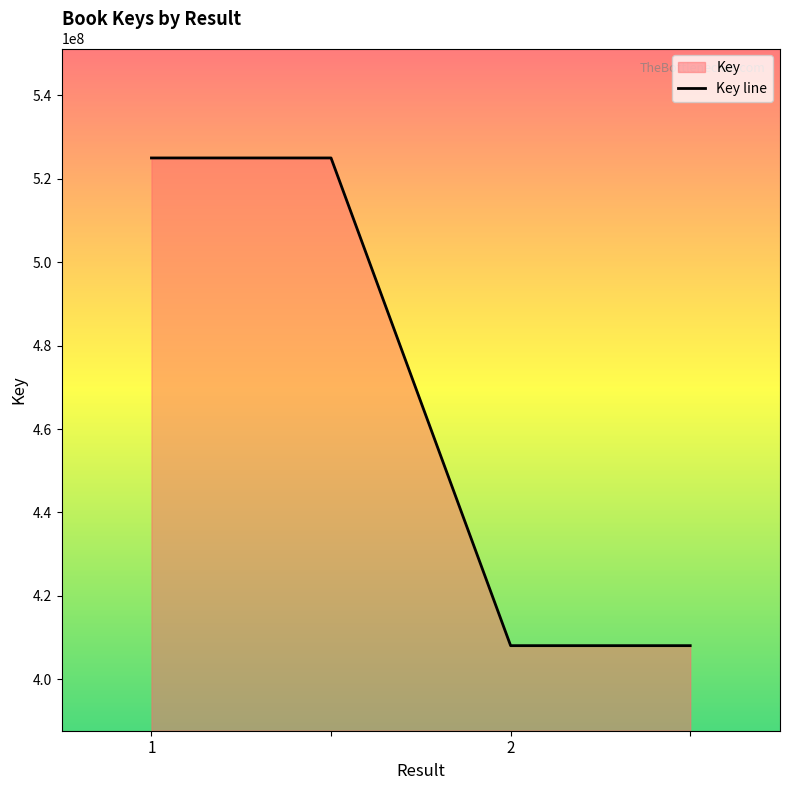

How many lines are shown in the chart?

1